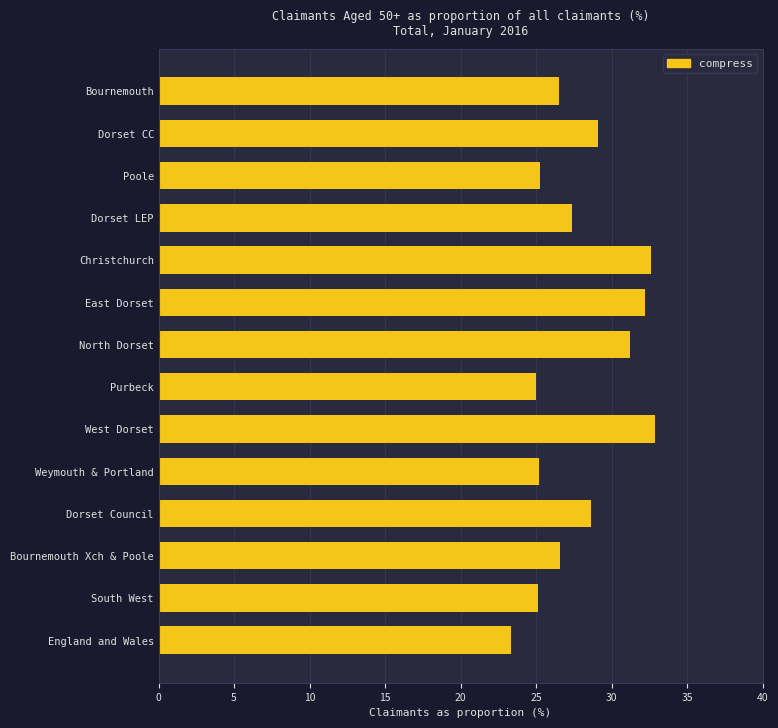

What is the average value?

27.9